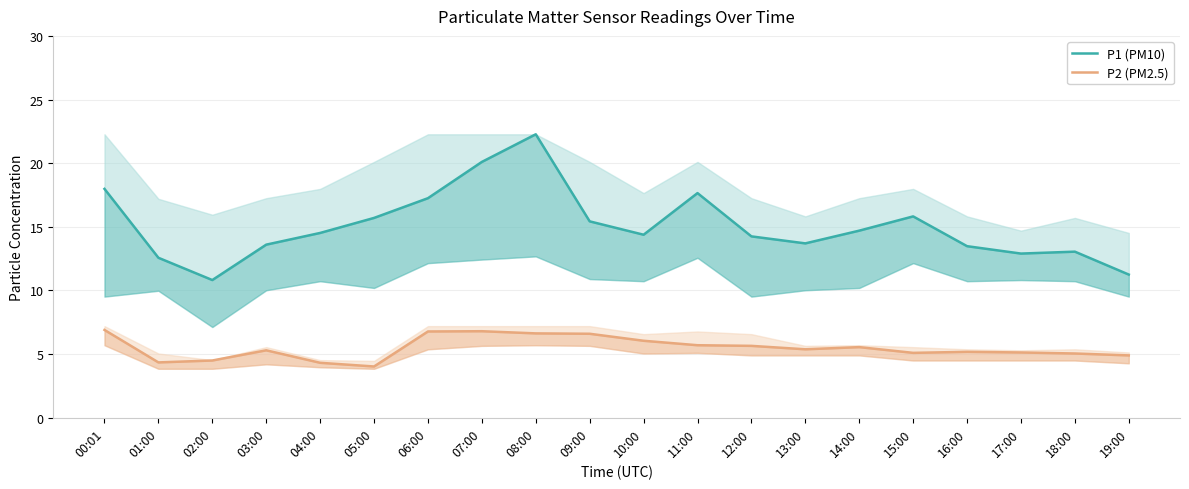

The P1 (PM10) series shows 14.7 at 14:00. True or false?

True